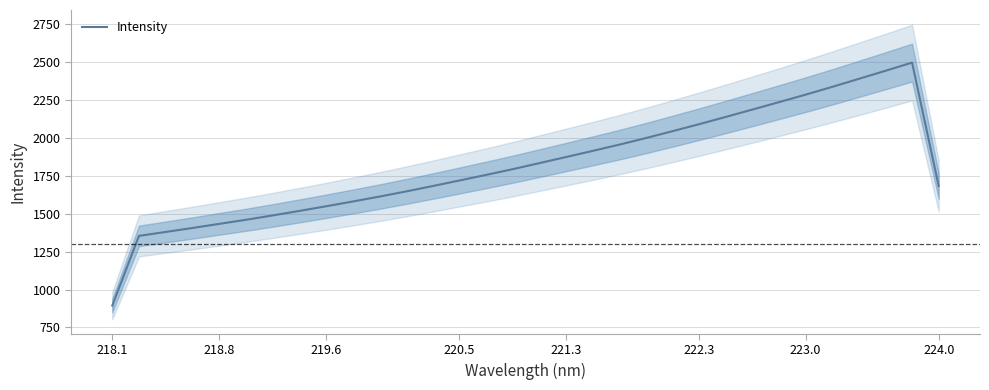

Reading right to left, extract all data points from this chart.

1682.9	2497.6	2443.3	2390.3	2337.3	2285.9	2236.3	2187.3	2138.7	2090.9	2044.7	1999.2	1955.8	1914.4	1874.0	1833.7	1793.9	1756.0	1719.2	1682.6	1647.1	1613.0	1580.6	1549.2	1518.6	1488.9	1460.3	1433.2	1406.1	1380.2	1354.2	894.7